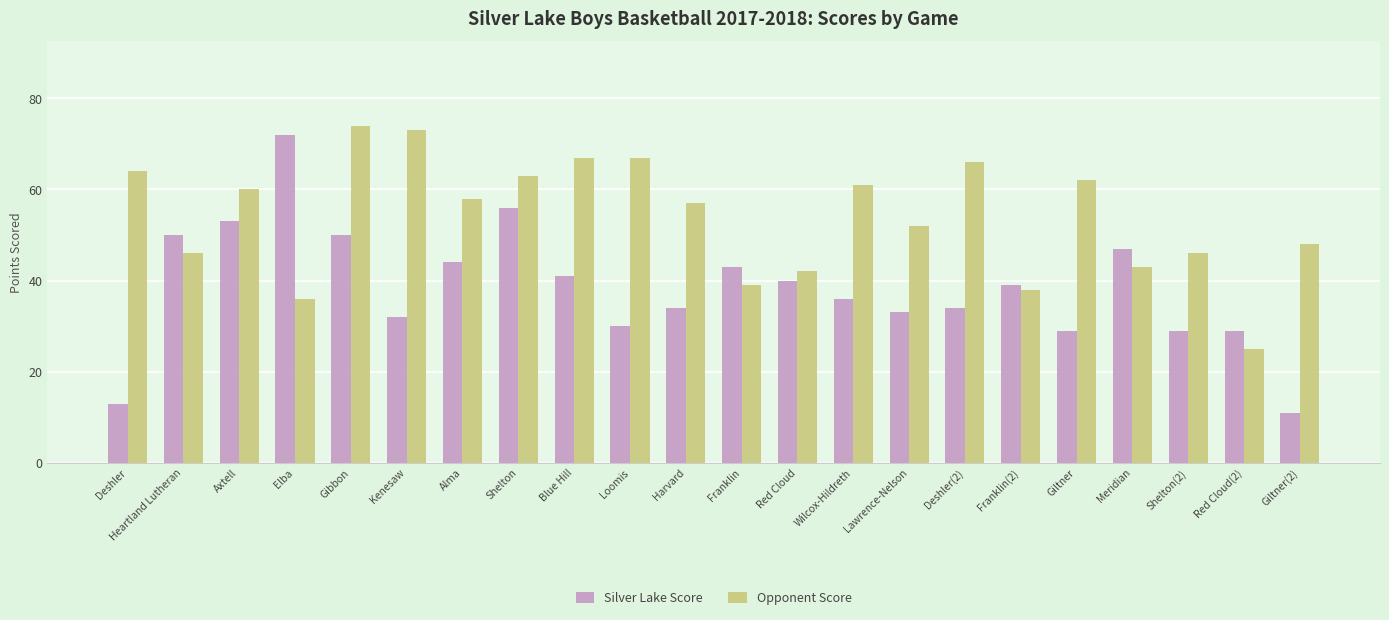

Which series changed the most between Elba and Meridian?

Silver Lake Score